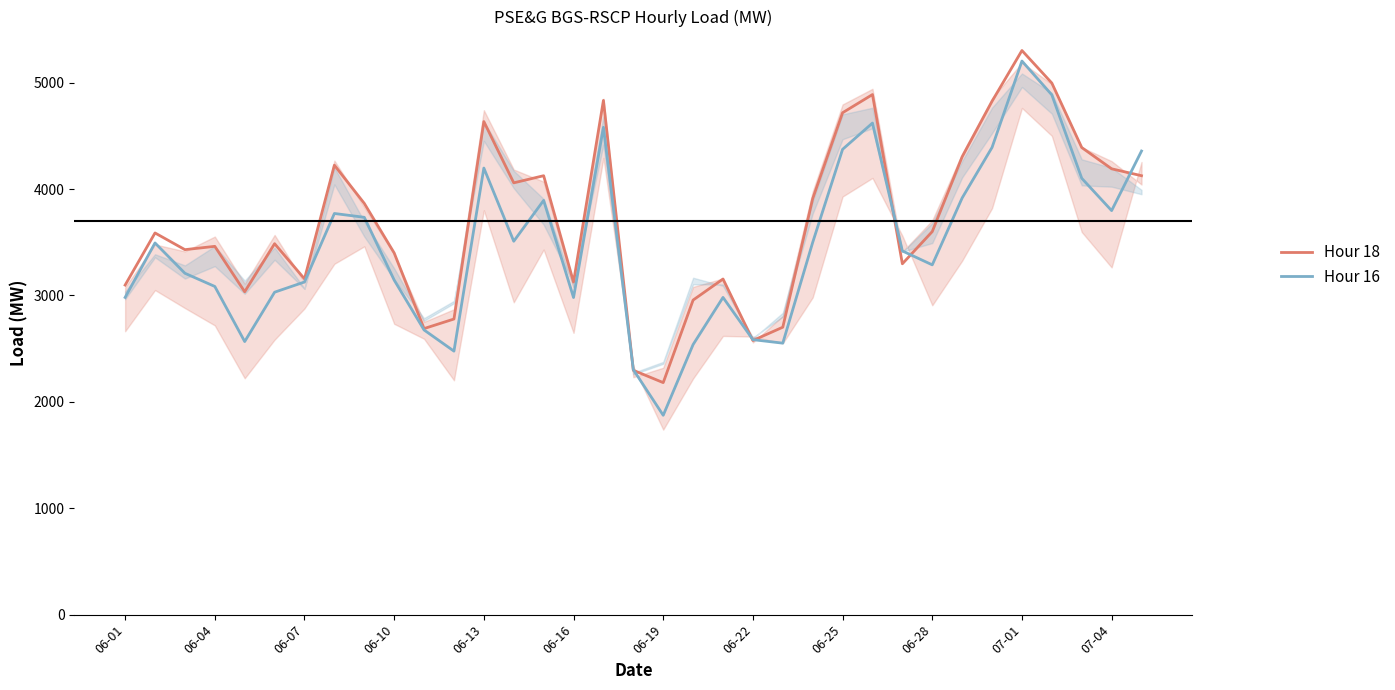

Count the number of data series in this chart.

2